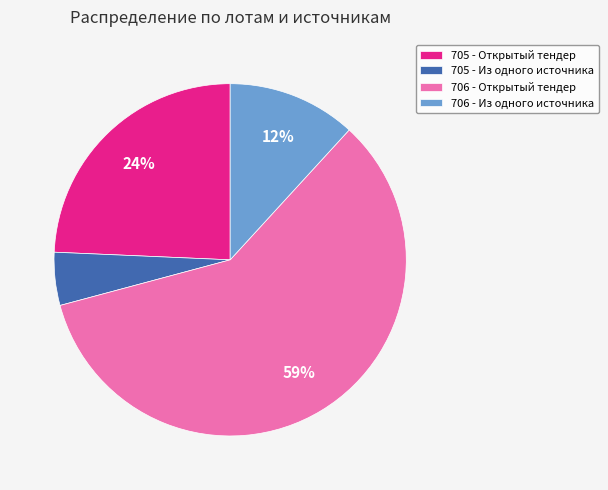

Count the number of slices in the pie.

4